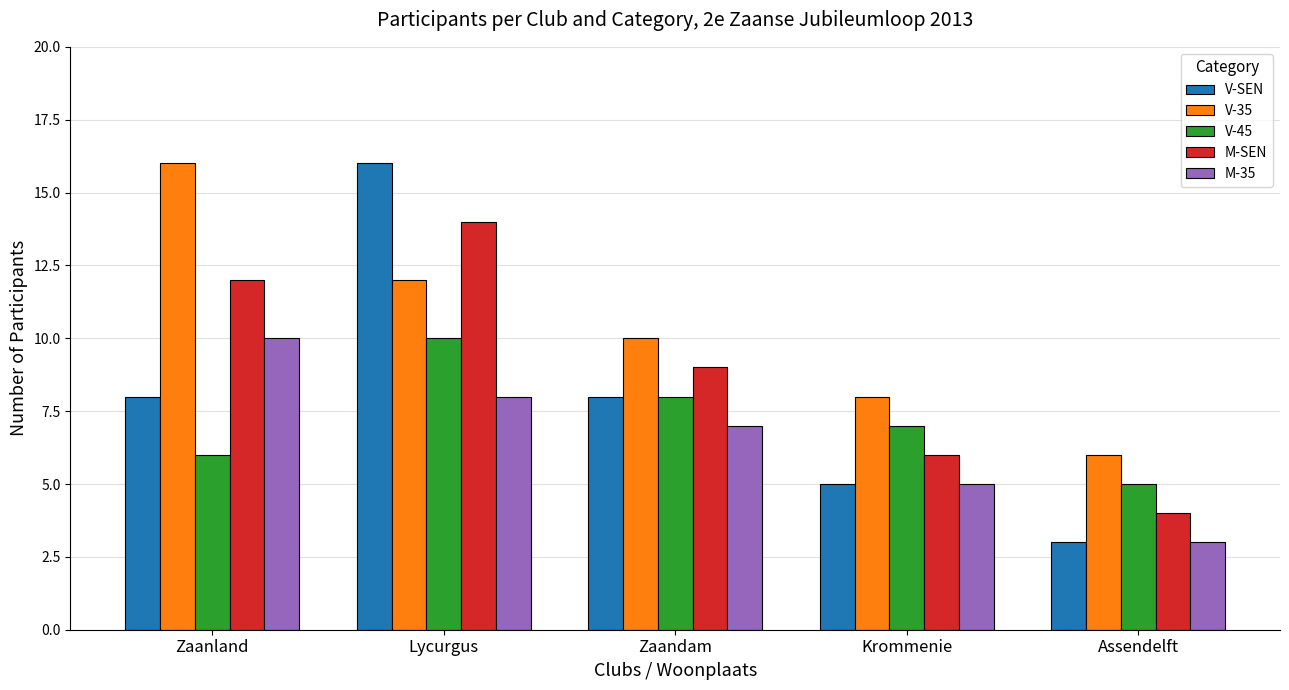

What is the difference between the highest and lowest values at Krommenie?

3